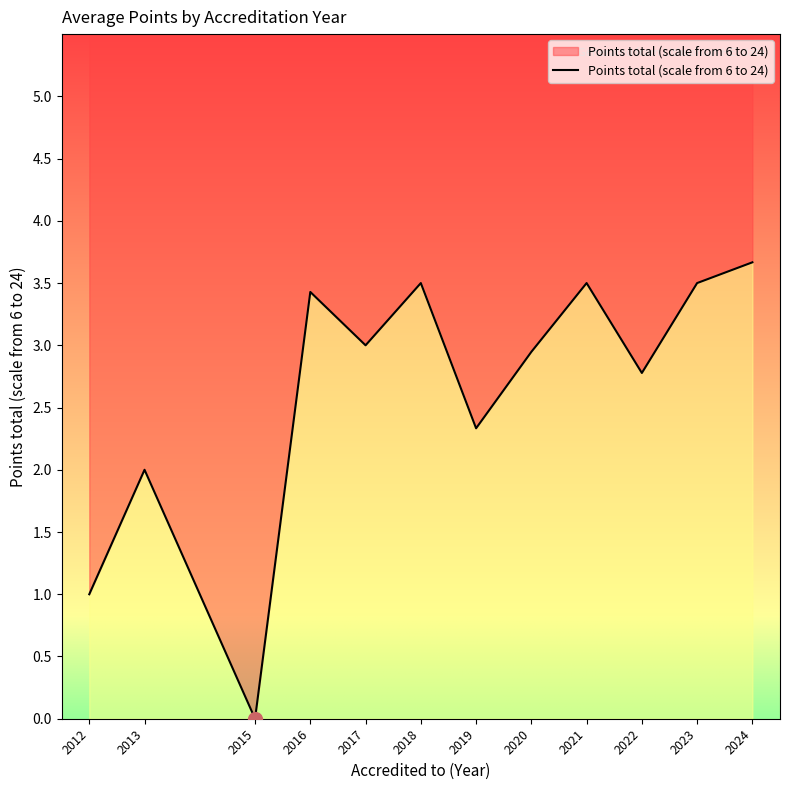

The value at 2018 is 3.5. True or false?

True